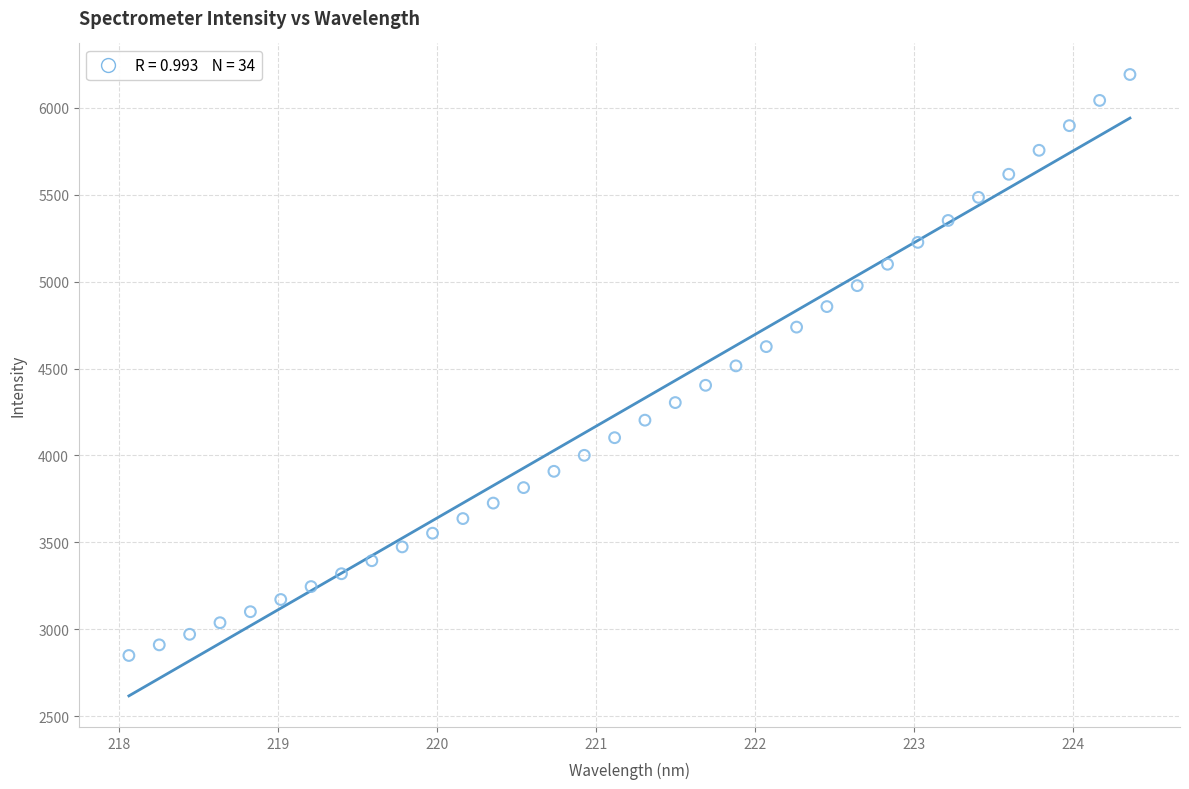

What is the range of X values (max minus min)?

6.3